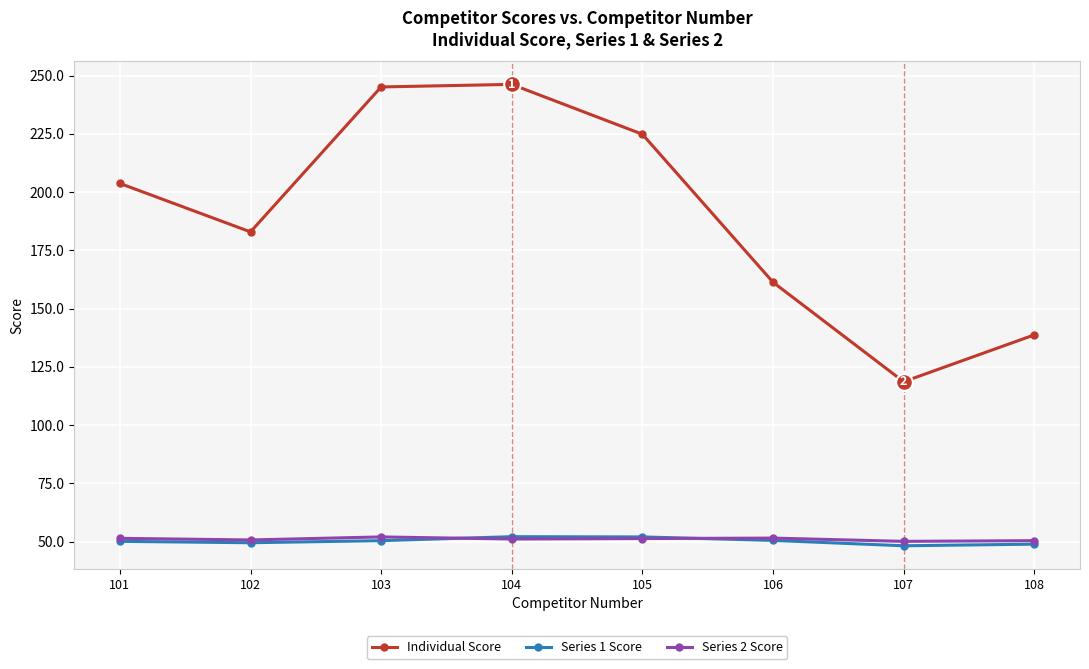

Does the chart display data point markers on the line(s)?

Yes